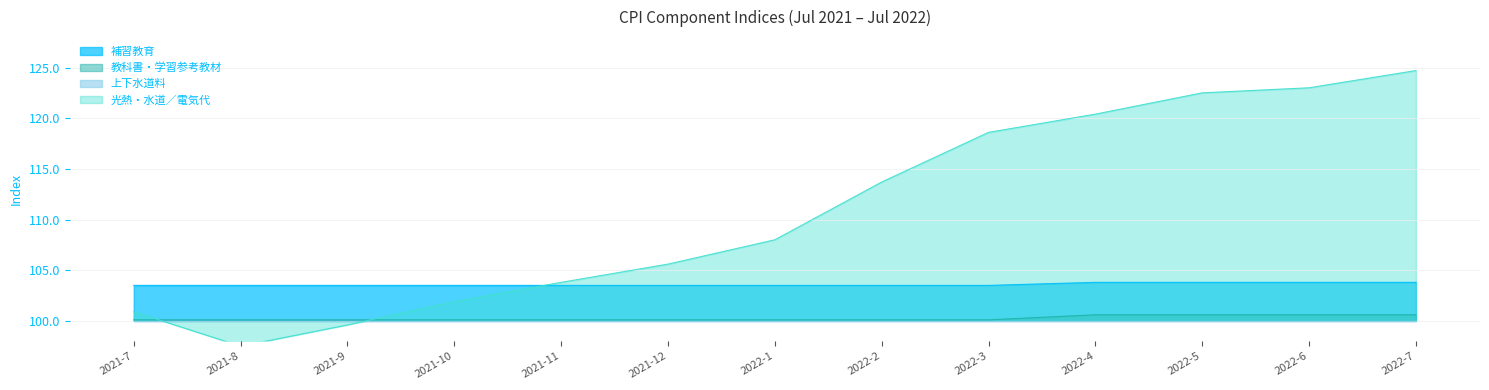

What position from the left is 2022-3?

9